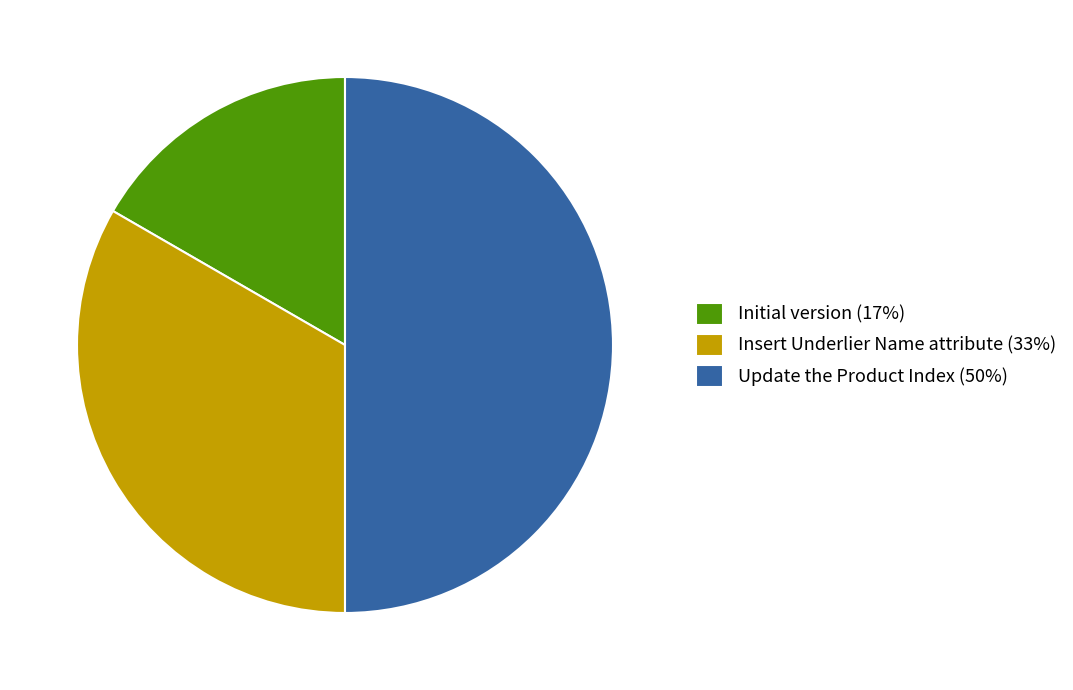

Approximately how many times larger is the value at Update the Product Index compared to Insert Underlier Name attribute?

1.5